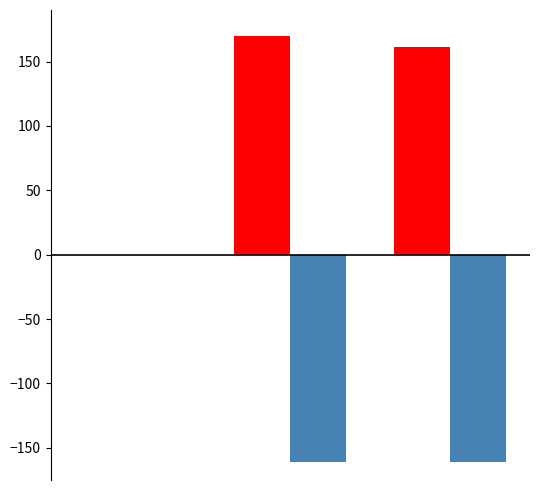

Are the bars grouped side by side (vs. stacked)?

Yes